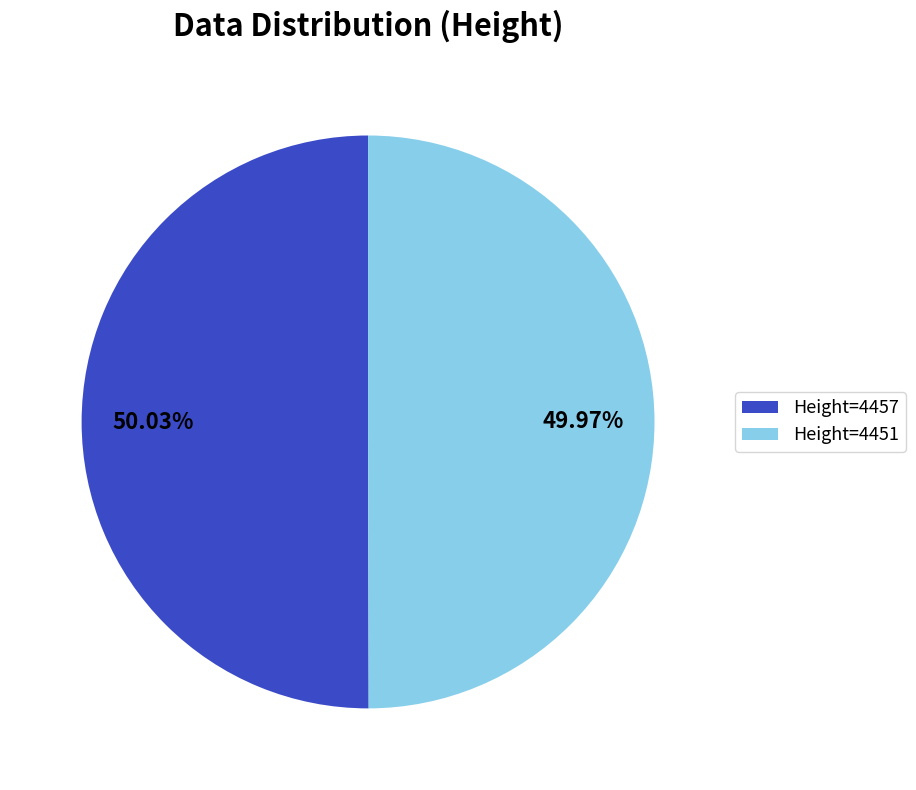

Count the number of slices in the pie.

2